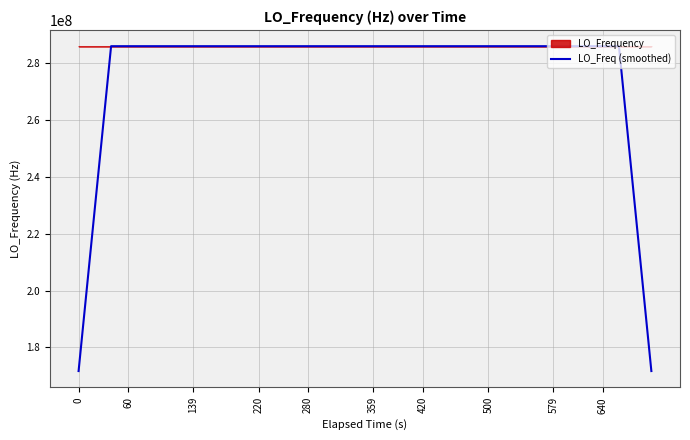

Reading right to left, what are all the values shown in this chart?

171628200.5	228837599.9	286046999.3	286046998.1	286046997.3	286046997.4	286046997.8	286046998.5	286046999.3	286047000.1	286046999.9	286046999.5	286046999.3	286046998.9	286046998.3	286046998.8	286046999.6	286046999.7	286046999.6	286047000.1	286046999.8	286046999.9	286046999.9	286047000.3	286047000.5	286047000.3	286046170.8	286046171.3	286046171.3	286046170.7	286046170.8	286046999.9	286046999.0	286046998.5	286046998.5	286046998.4	286046998.4	286046998.5	228837598.8	171628199.2